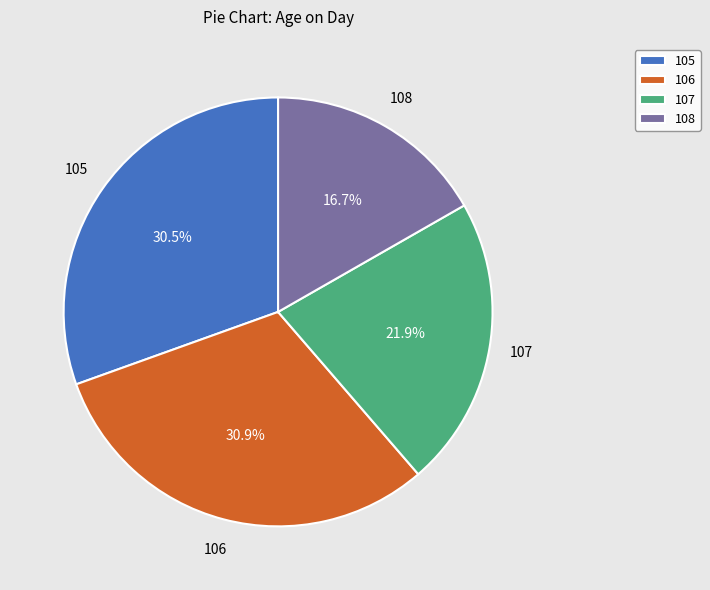

Which has a higher value, 108 or 106?

106